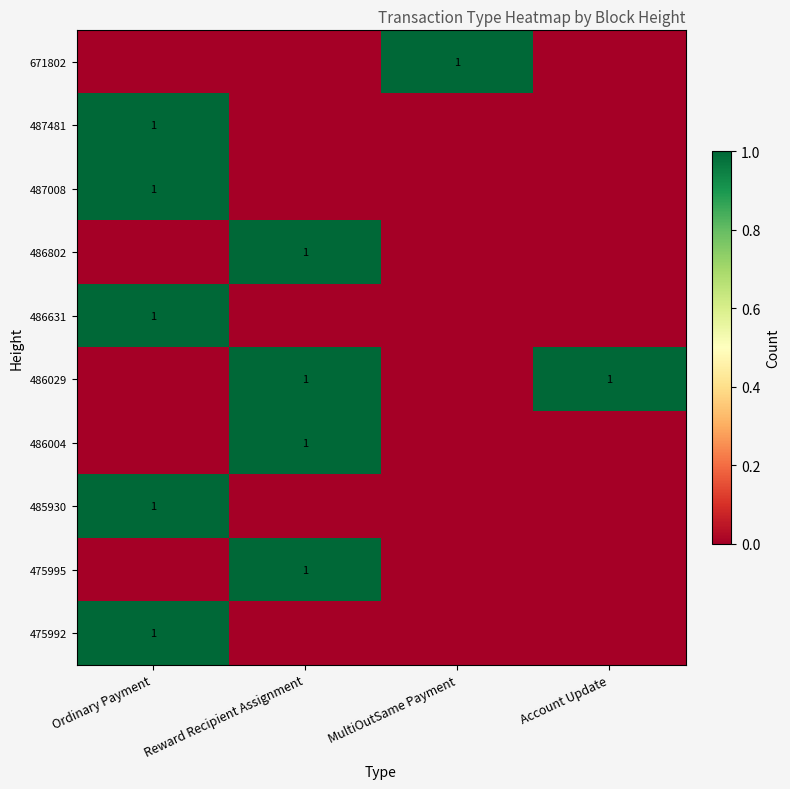

The 486029 series shows 0 at Reward Recipient Assignment. True or false?

False